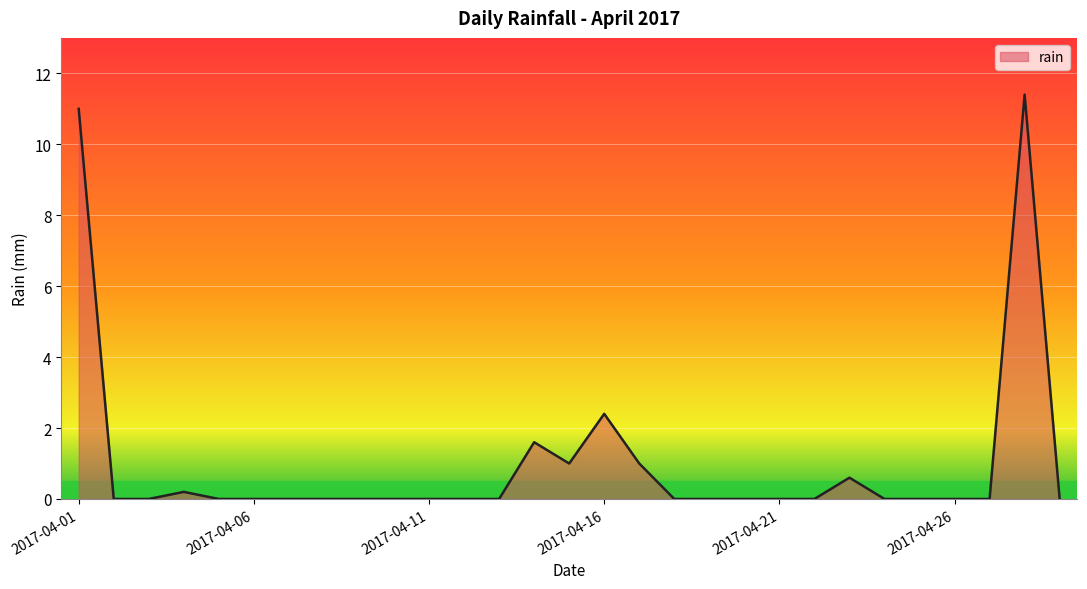

What is the greatest value displayed?

11.4